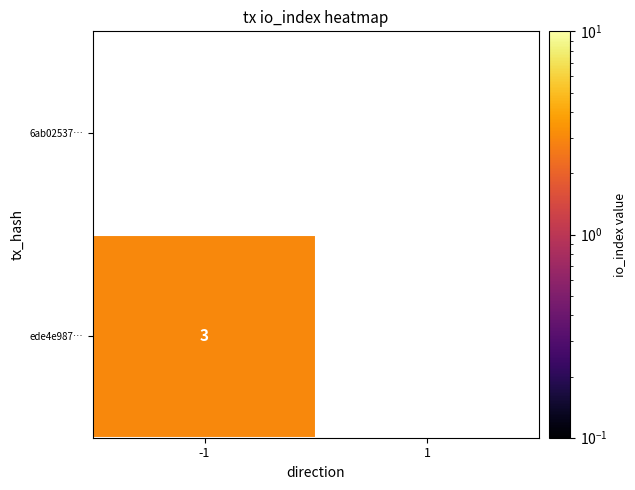

Rank the series by their average value, from highest to lowest.

6ab02537…, ede4e987…